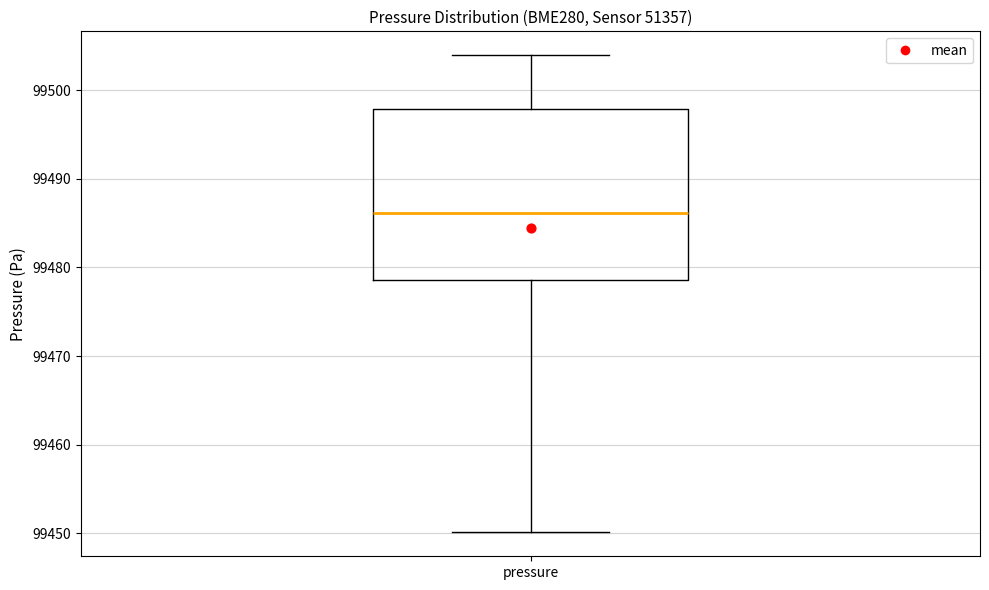

Where is the upper edge of the box for pressure on the y-axis? The values are not printed on the chart, so give them approximately, as read against the axis.

99498